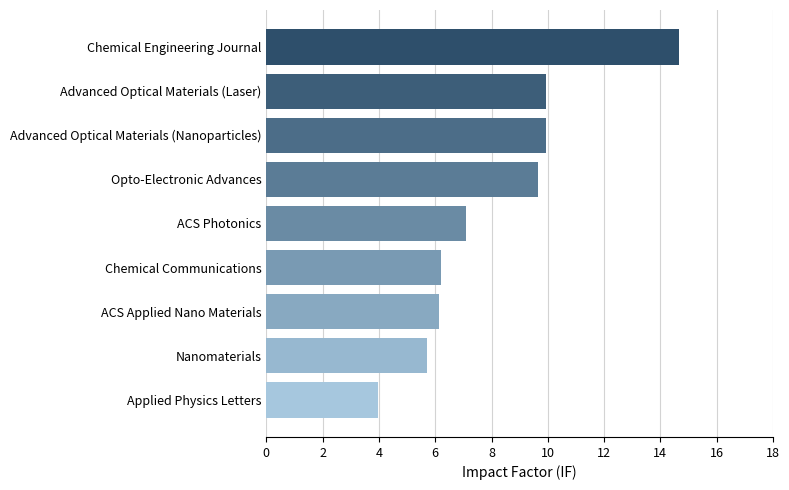

What is the change in value from ACS Photonics to Opto-Electronic Advances?

+2.6